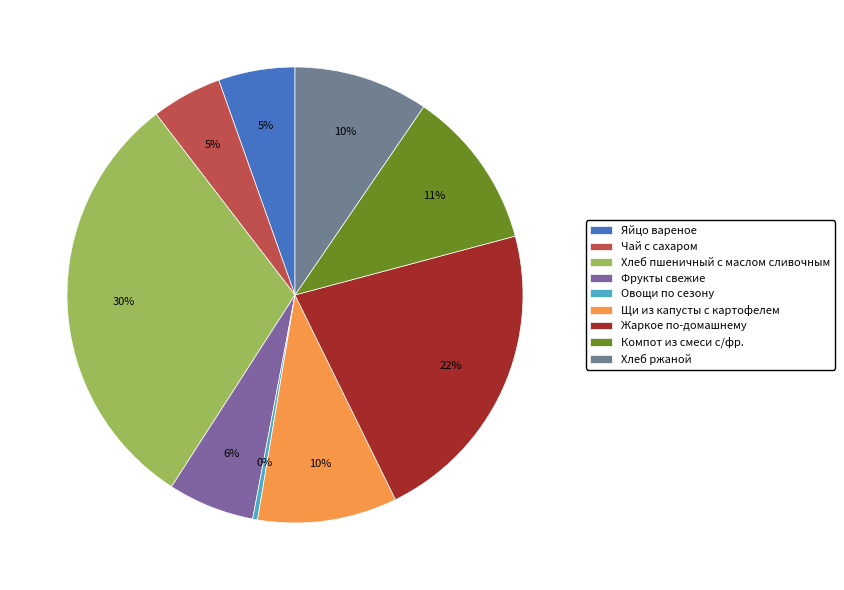

Which category has the biggest portion of the pie?

Хлеб пшеничный с маслом сливочным